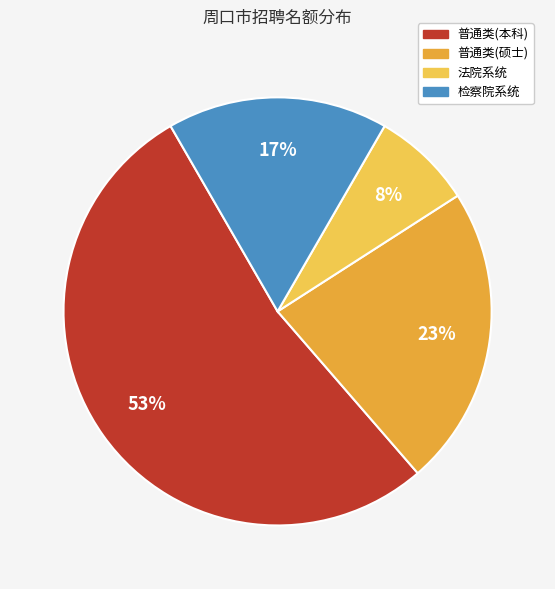

The 普通类(硕士) slice represents 31% of the pie. True or false?

False